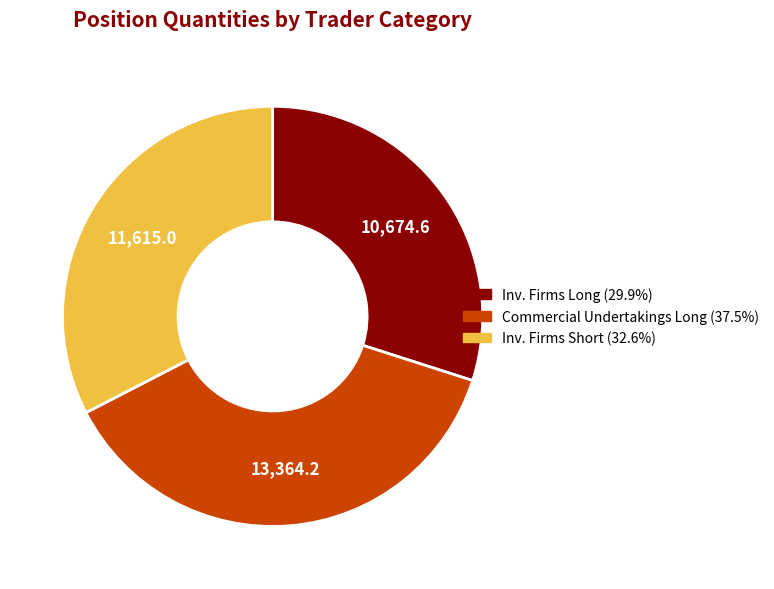

Does any single category account for the majority?

No